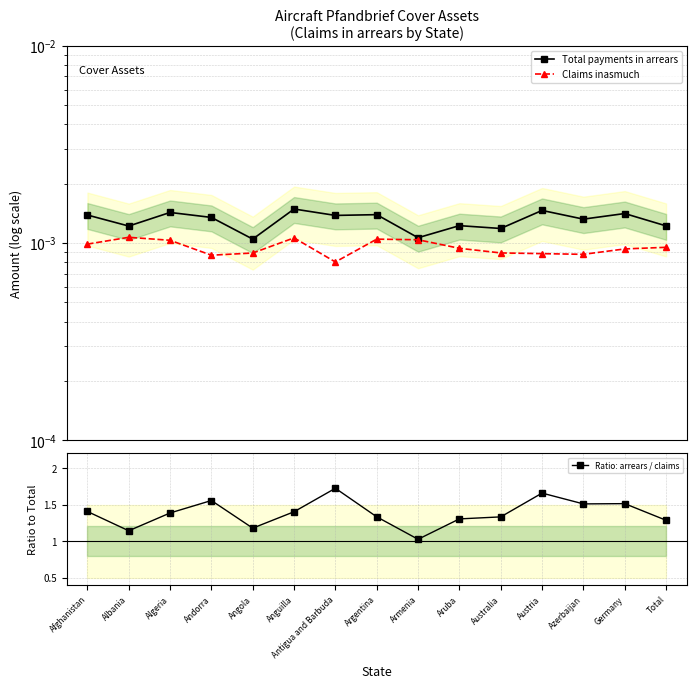

List the labels in order of Total payments in arrears value, smallest first.

Angola, Armenia, Australia, Albania, Total, Aruba, Azerbaijan, Andorra, Antigua and Barbuda, Afghanistan, Argentina, Germany, Algeria, Austria, Anguilla